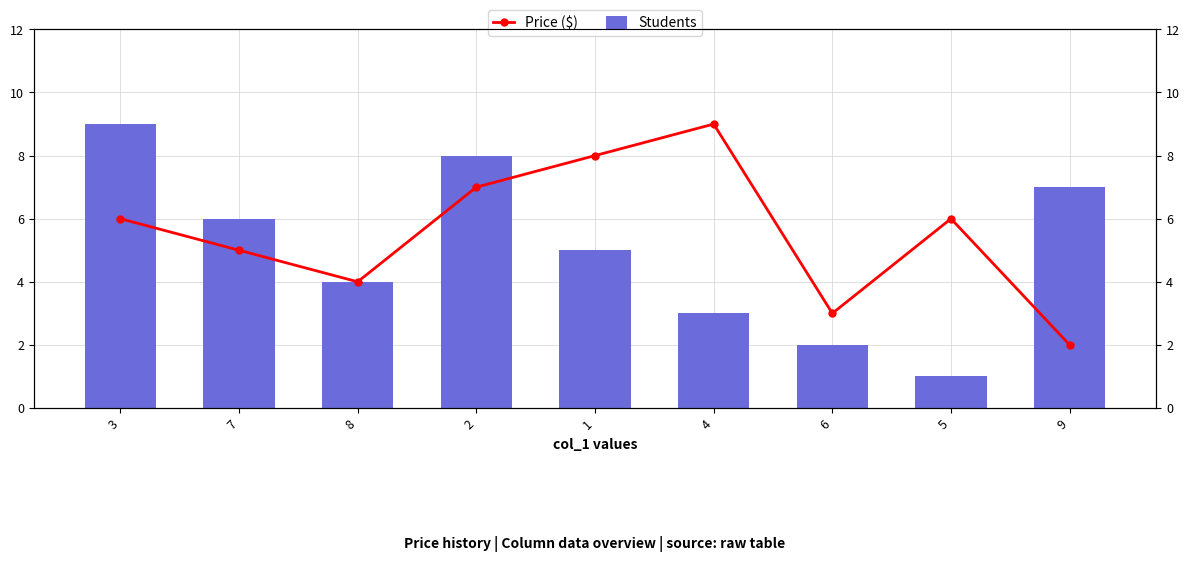

Which category has the highest value across all series?

3